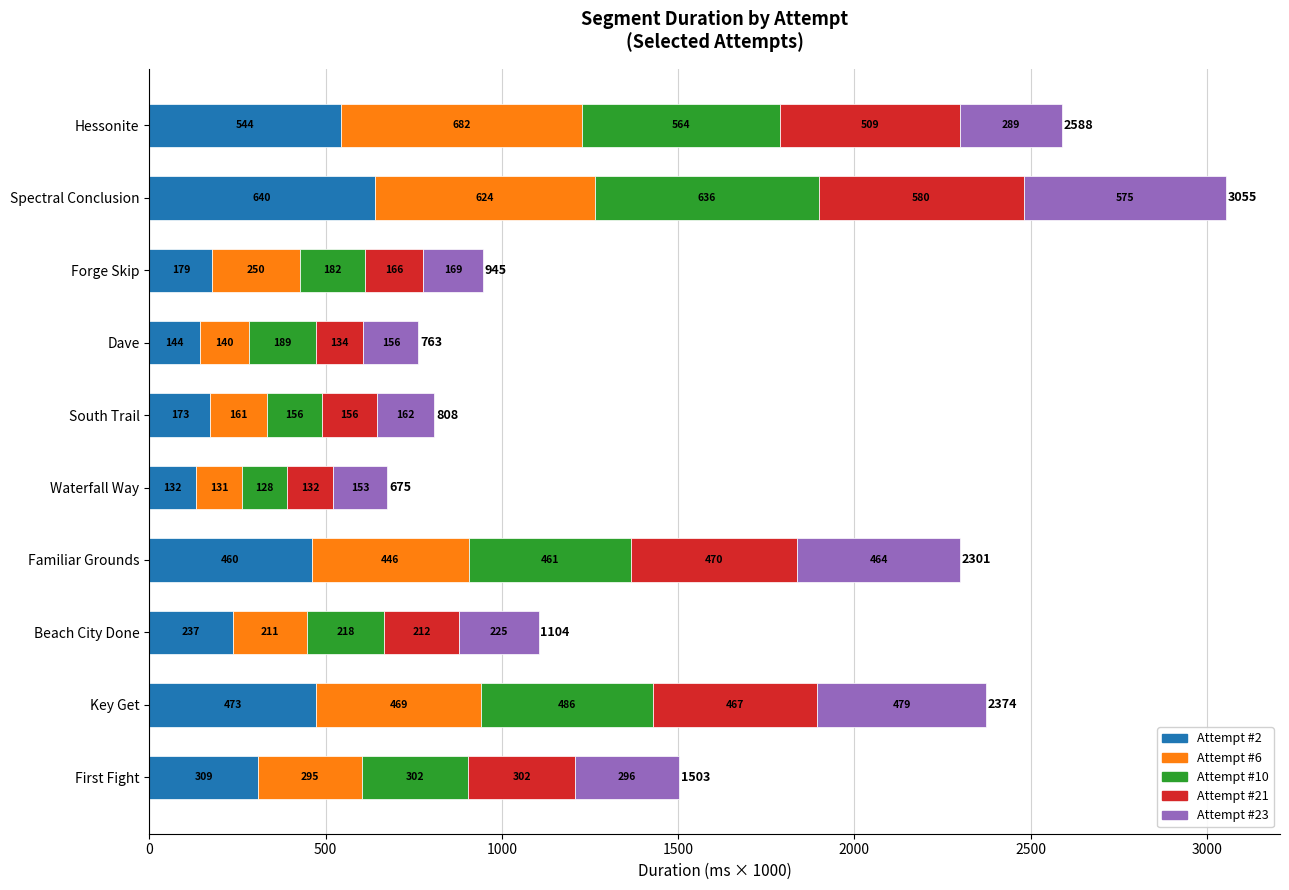

At which category is the sum across all series the highest?

Spectral Conclusion